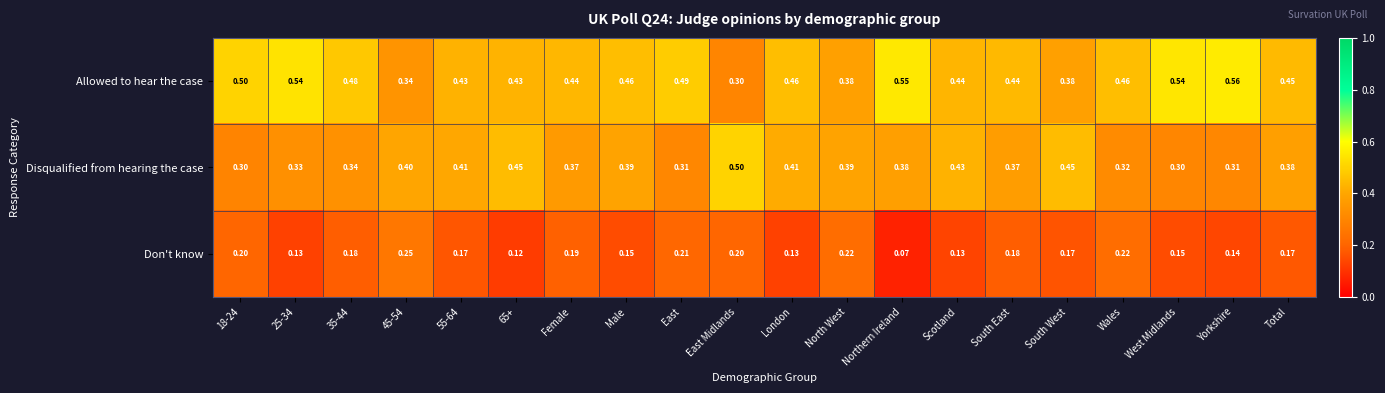

What is the difference between the highest and lowest values at 55-64?

0.3